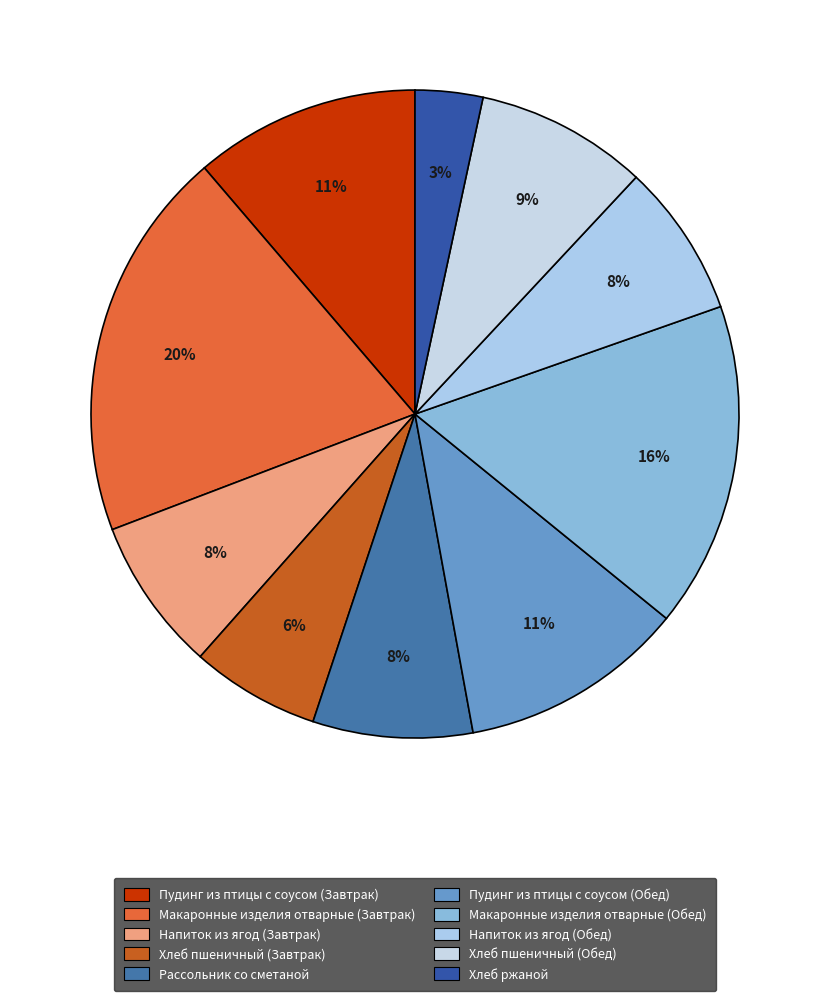

Which has a higher value, Хлеб пшеничный (Завтрак) or Напиток из ягод (Обед)?

Напиток из ягод (Обед)